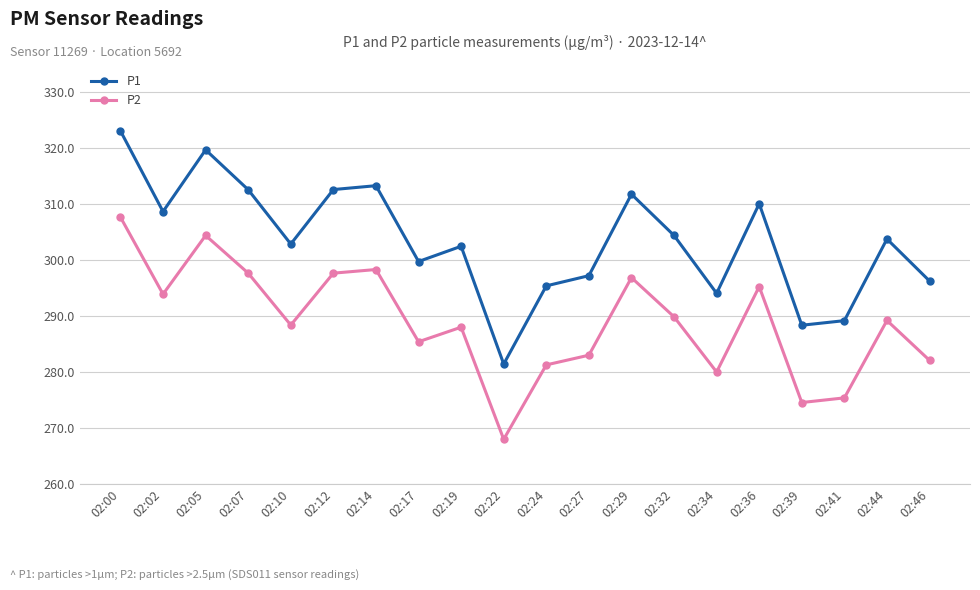

What is the value of the P2 point at the 13th from the left?

296.9